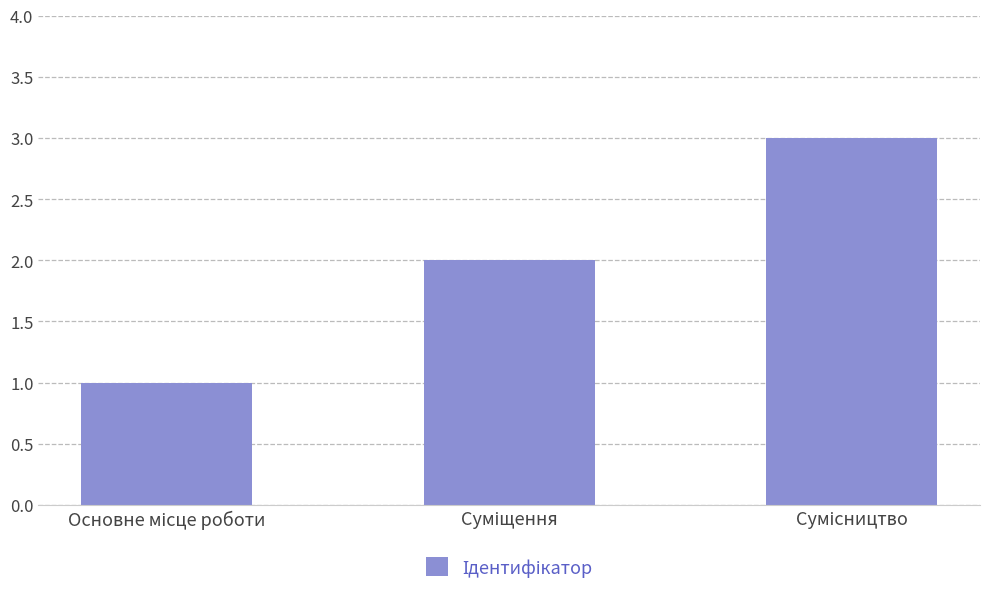

What is the greatest value displayed?

3